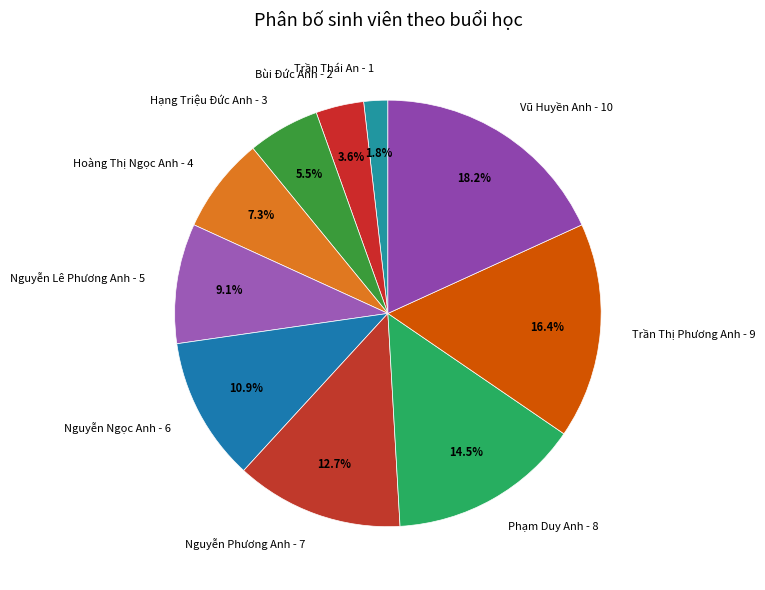

Between Hoàng Thị Ngọc Anh and Vũ Huyền Anh, which is larger?

Vũ Huyền Anh